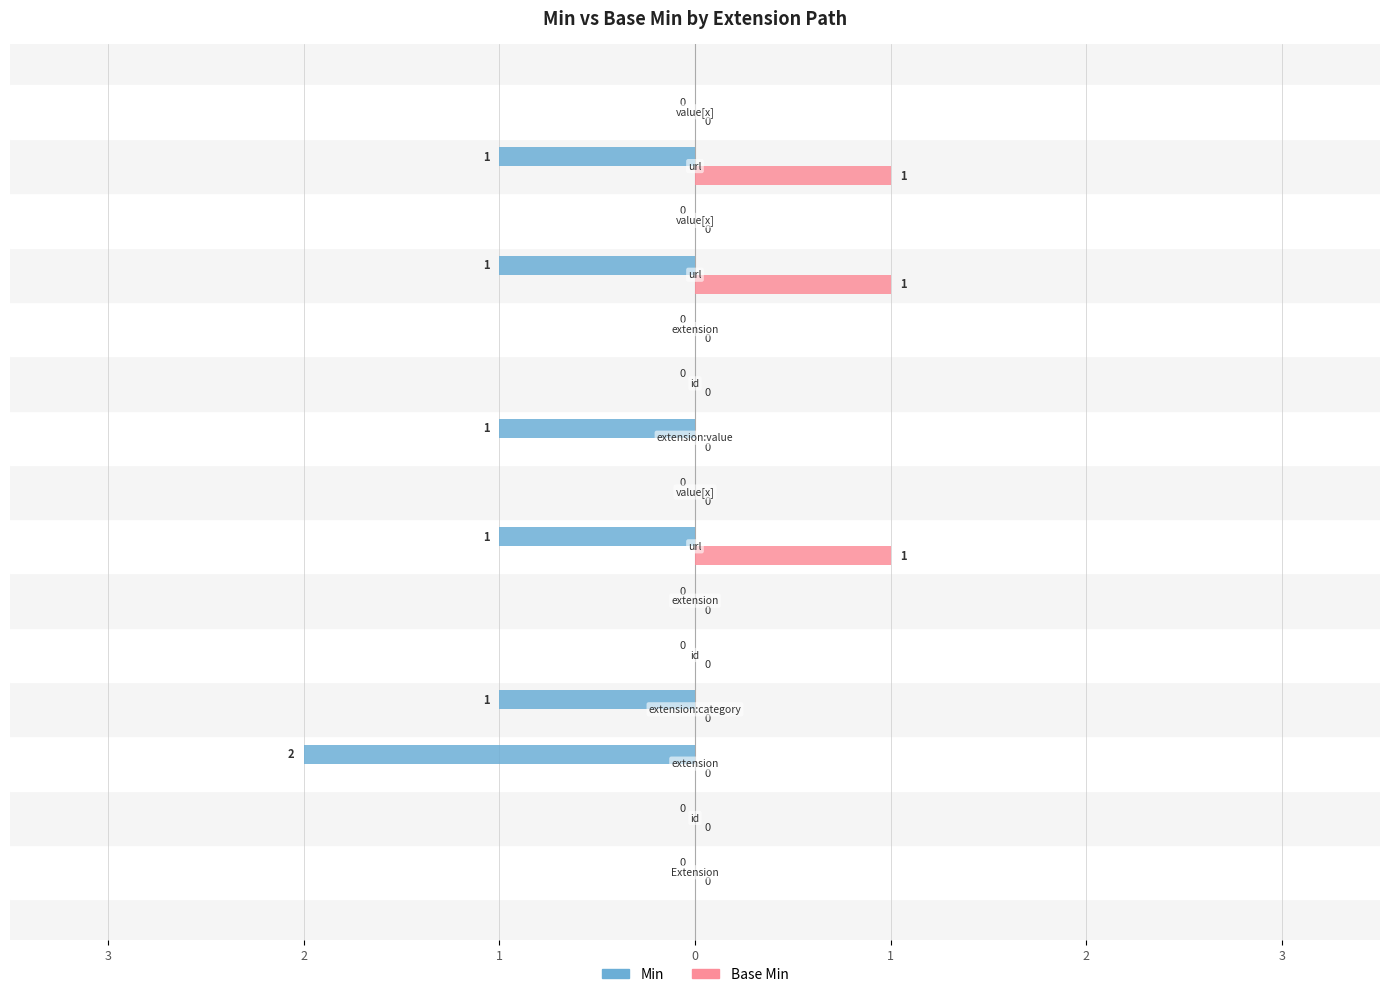

What are all the series names shown in the legend?

Min, Base Min